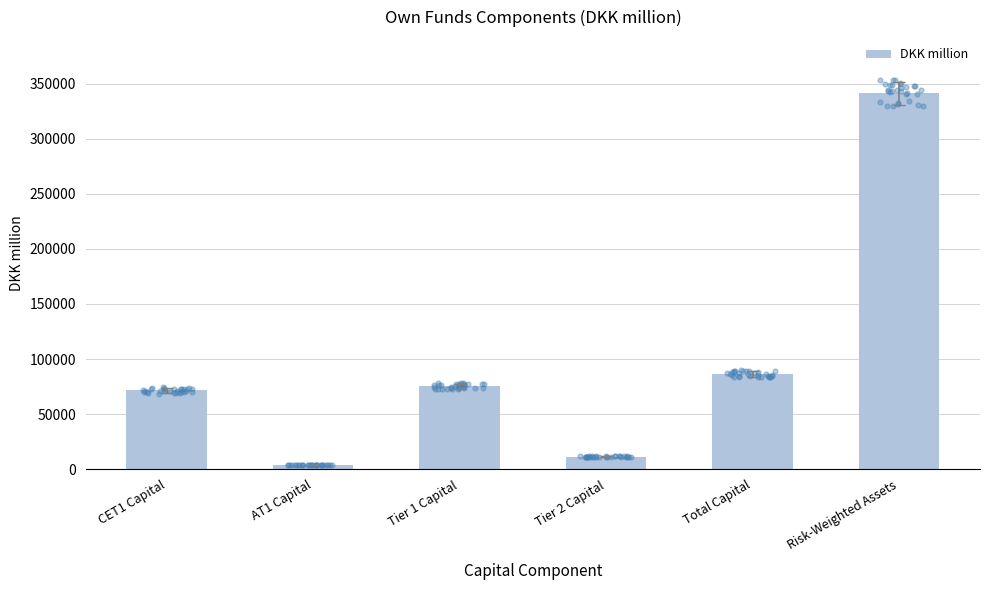

Between AT1 Capital and Total Capital, which is larger?

Total Capital